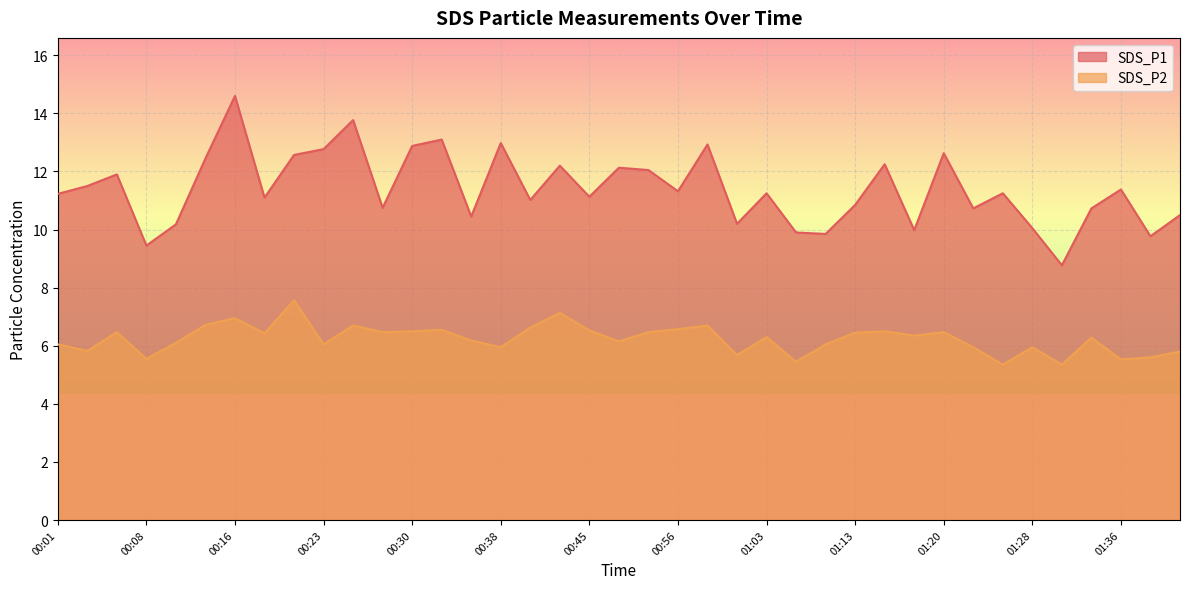

The SDS_P2 series shows 6.3 at 01:03. True or false?

True